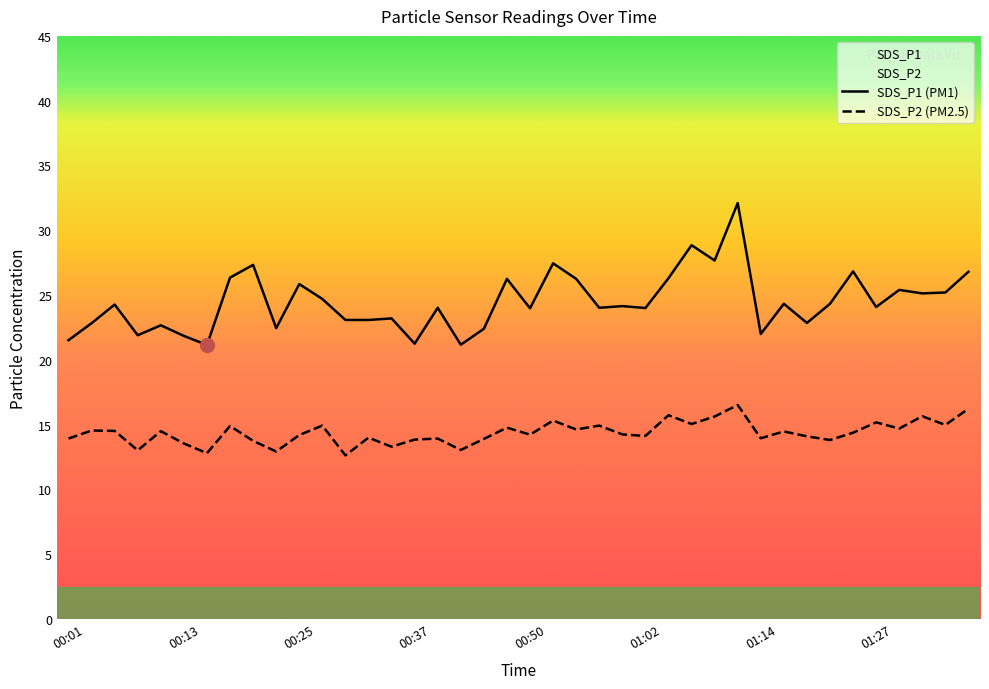

What is the lowest value of the SDS_P2 (PM2.5) series?

12.6